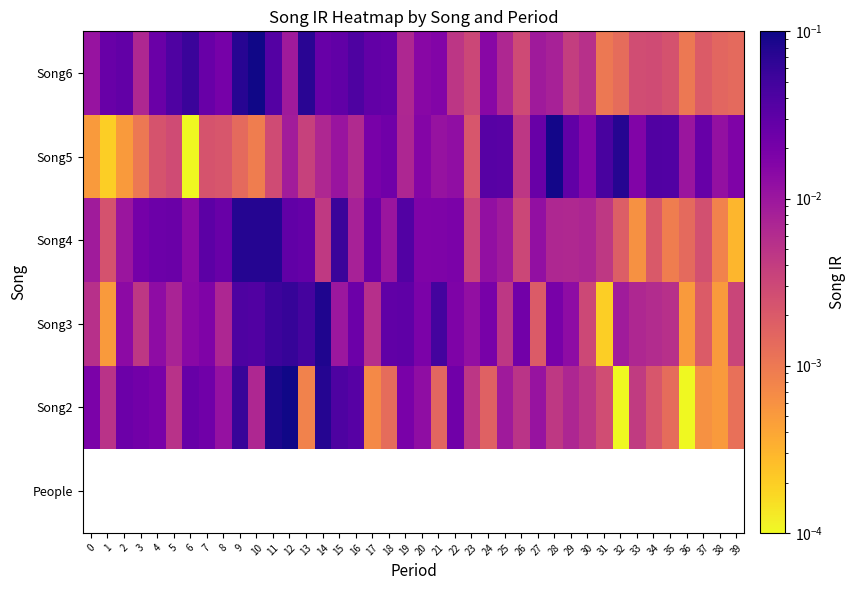

Rank the series at 39 from highest to lowest value.

Song5, Song3, Song6, Song2, Song4, People